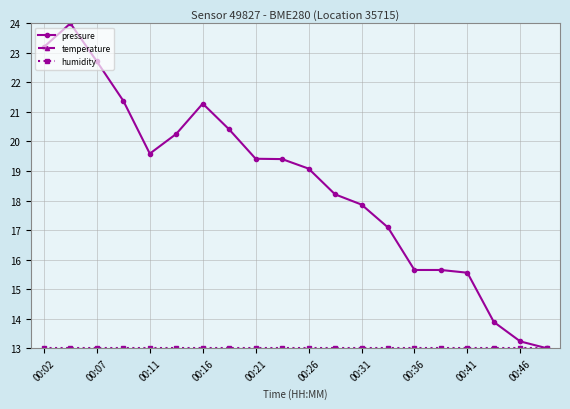

How many lines are shown in the chart?

3